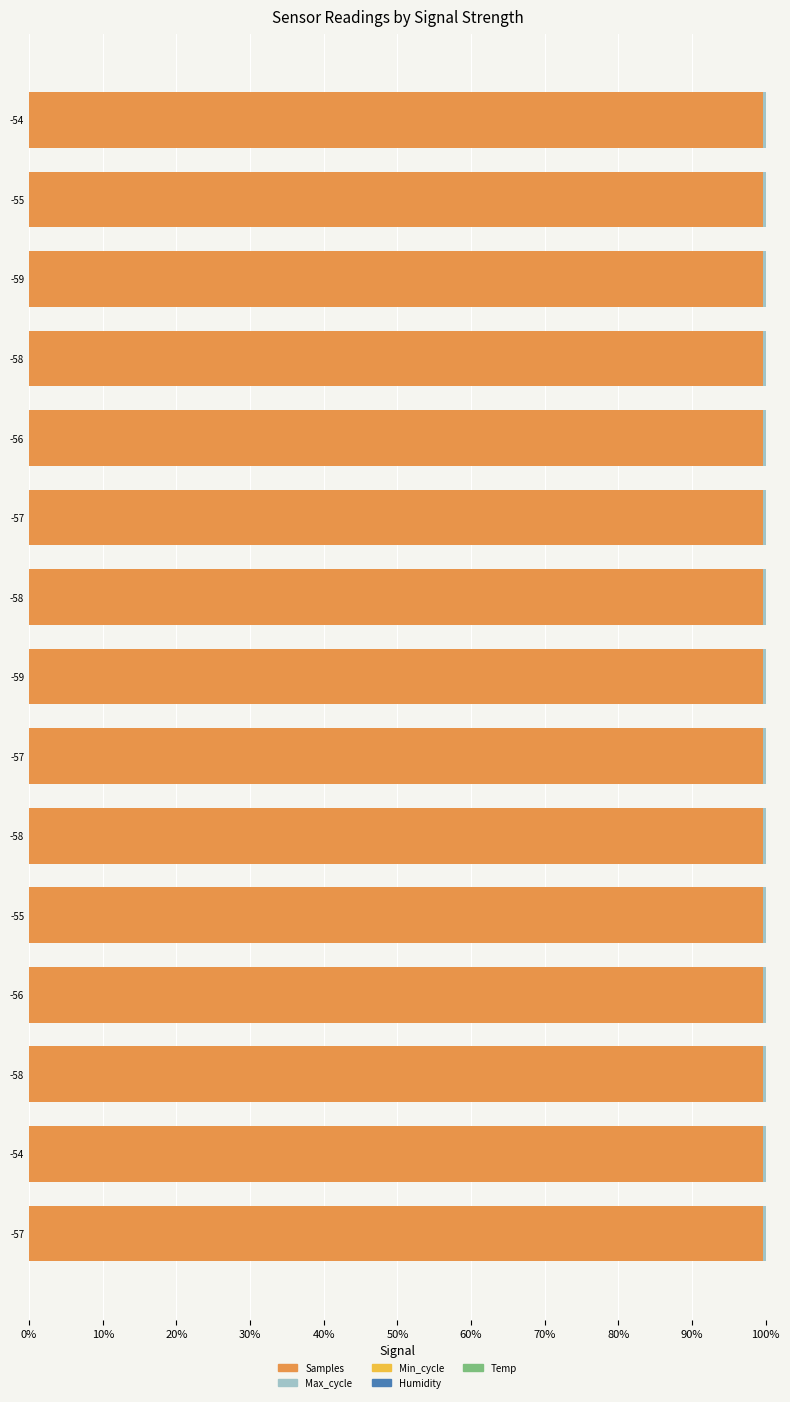

How many data points does each series have?

15